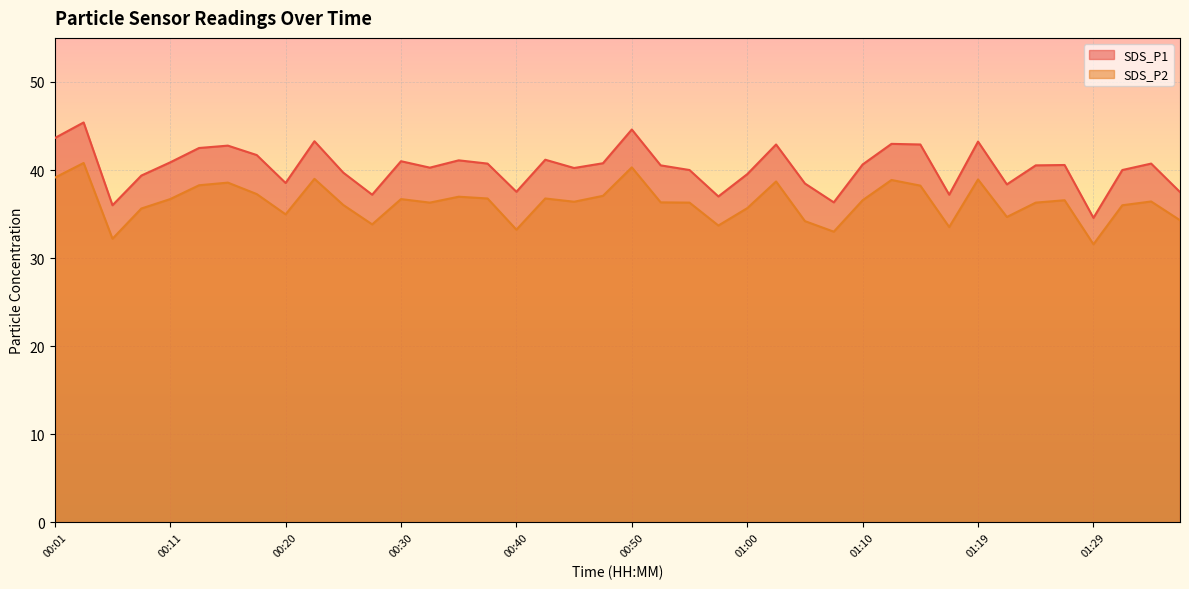

What are all the series names shown in the legend?

SDS_P1, SDS_P2